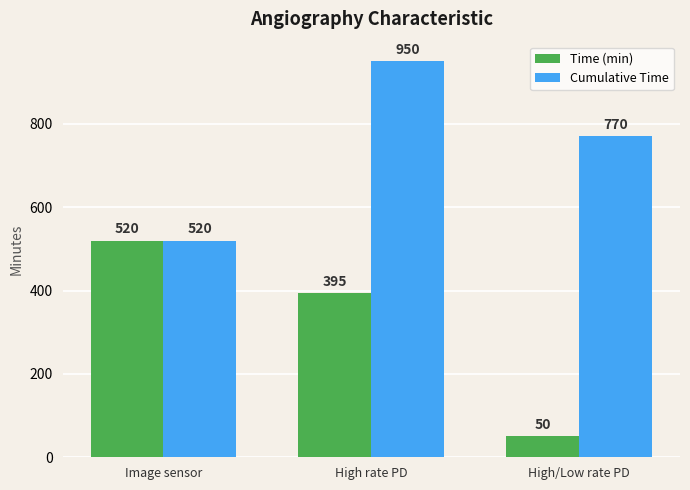

Which series changed the most between Image sensor and High rate PD?

Cumulative Time